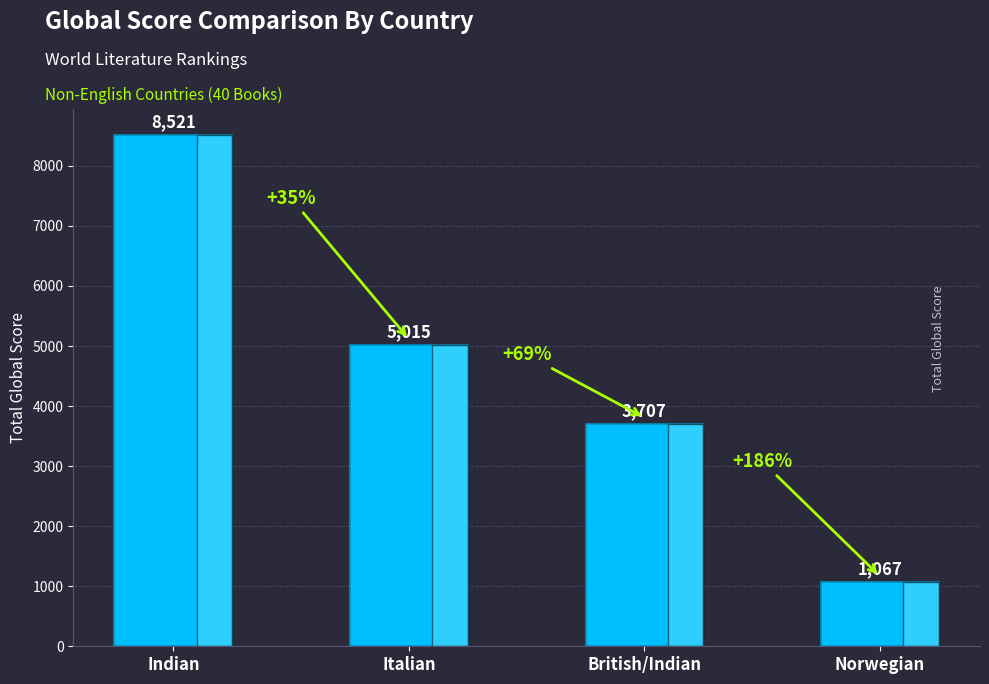

Between British/Indian and Italian, which is larger?

Italian